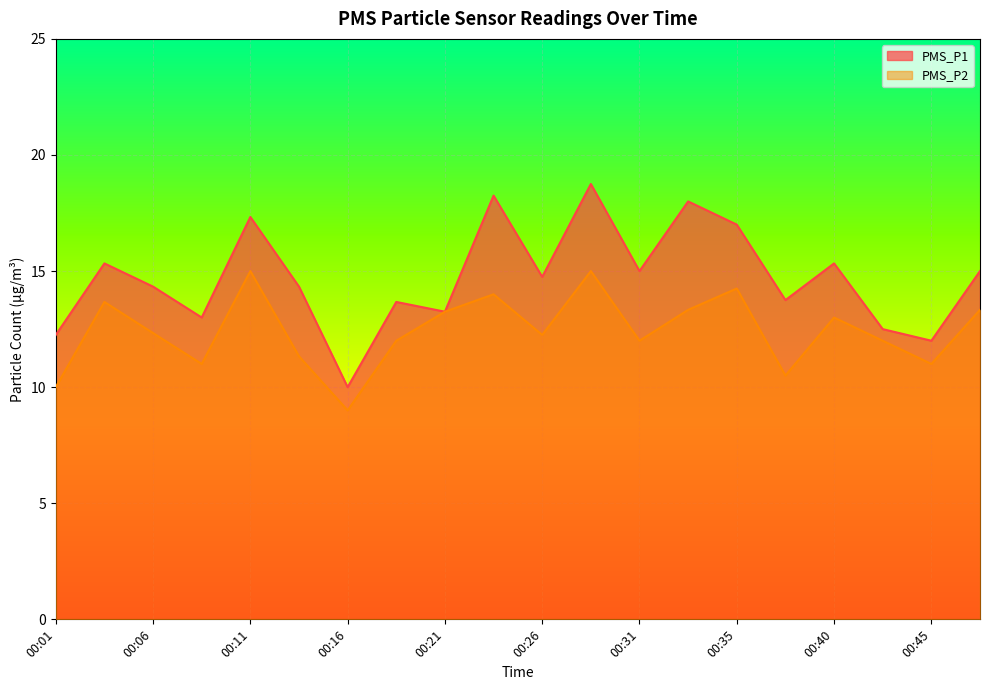

Does the chart display data point markers on the line(s)?

No